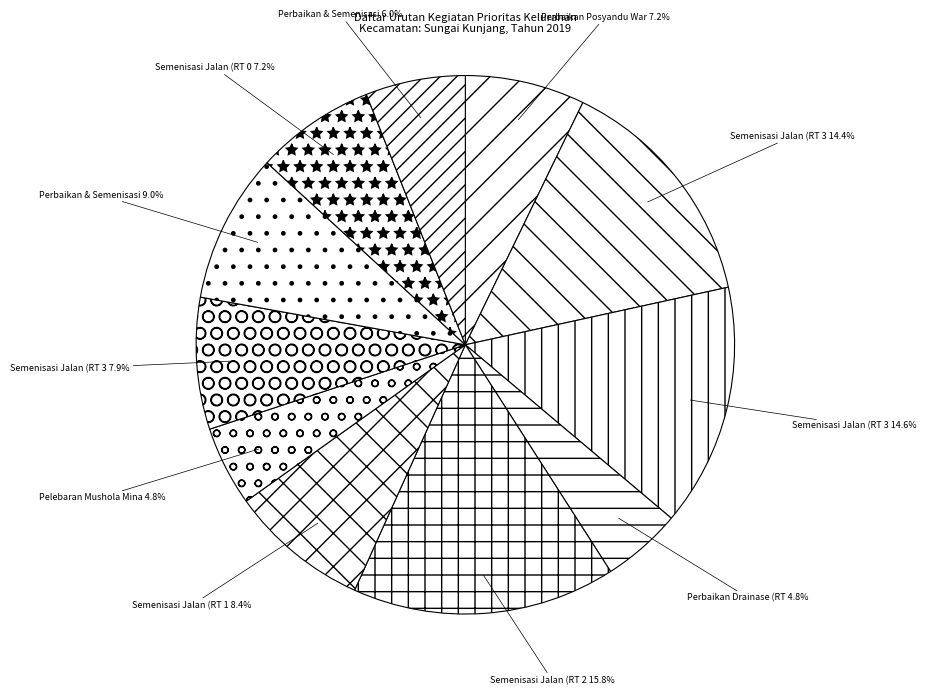

What is the smallest slice in the pie chart?

Perbaikan Drainase (RT 04)